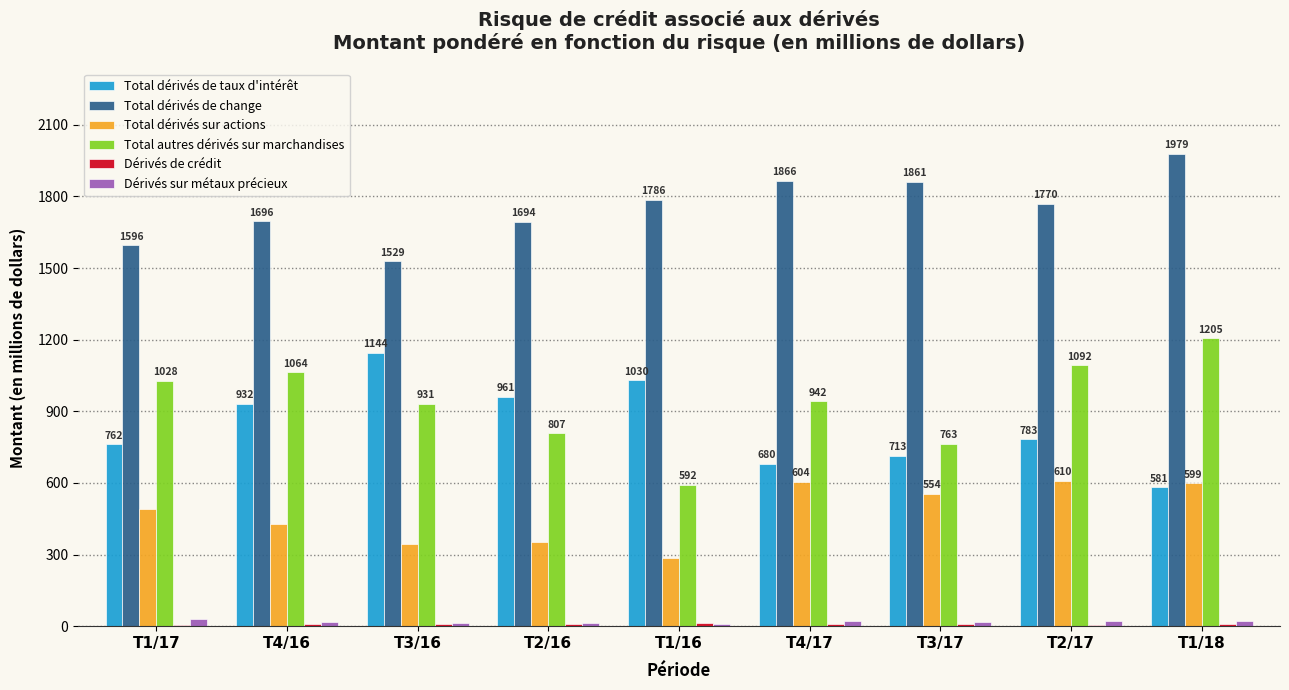

What is the sum of all Dérivés sur métaux précieux values?

165